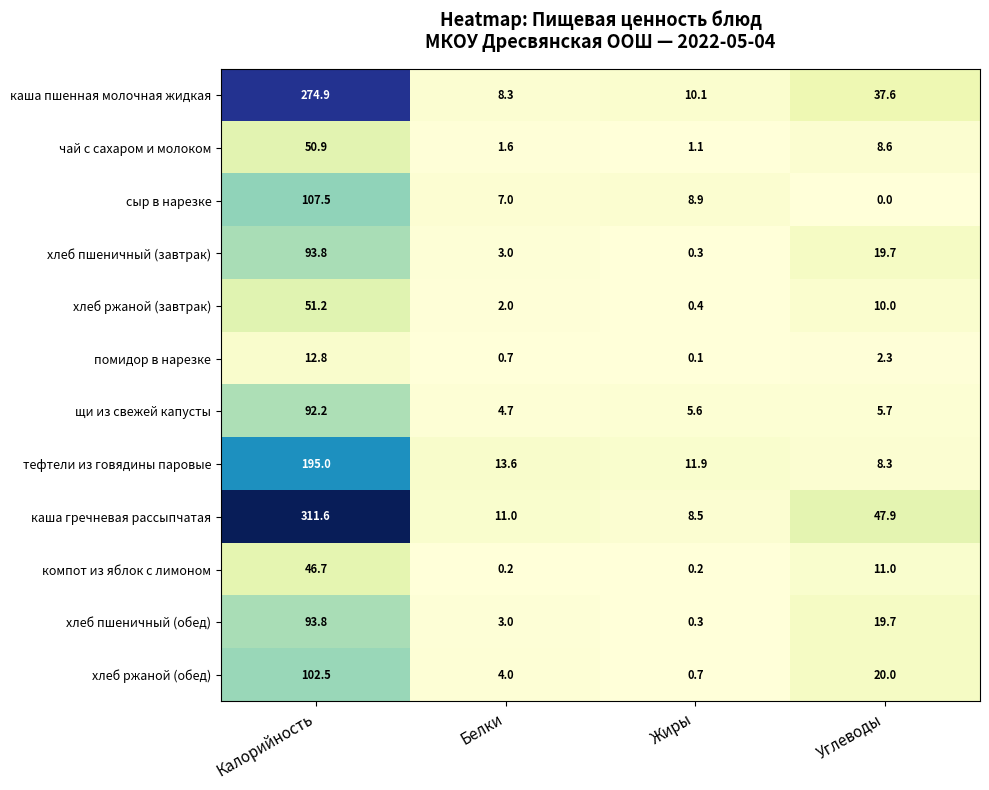

Which series has the largest total across all categories?

каша гречневая рассыпчатая